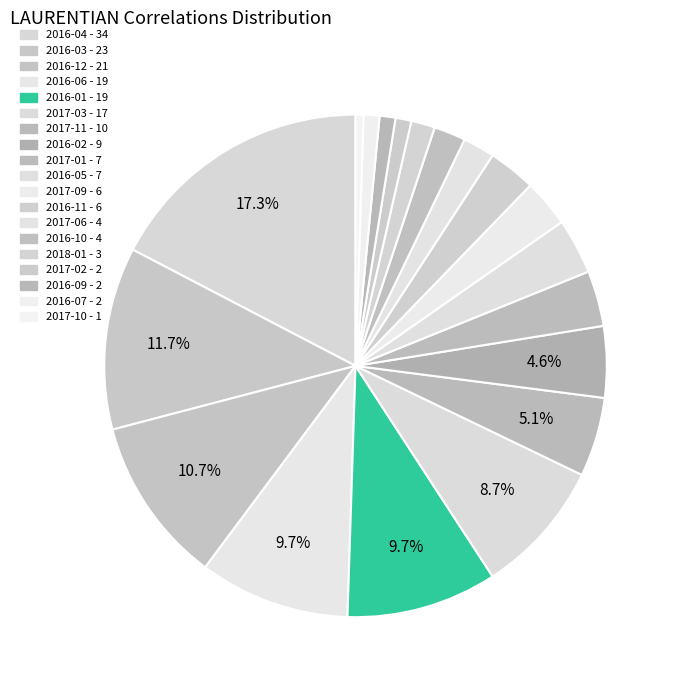

How many segments does this pie chart have?

19